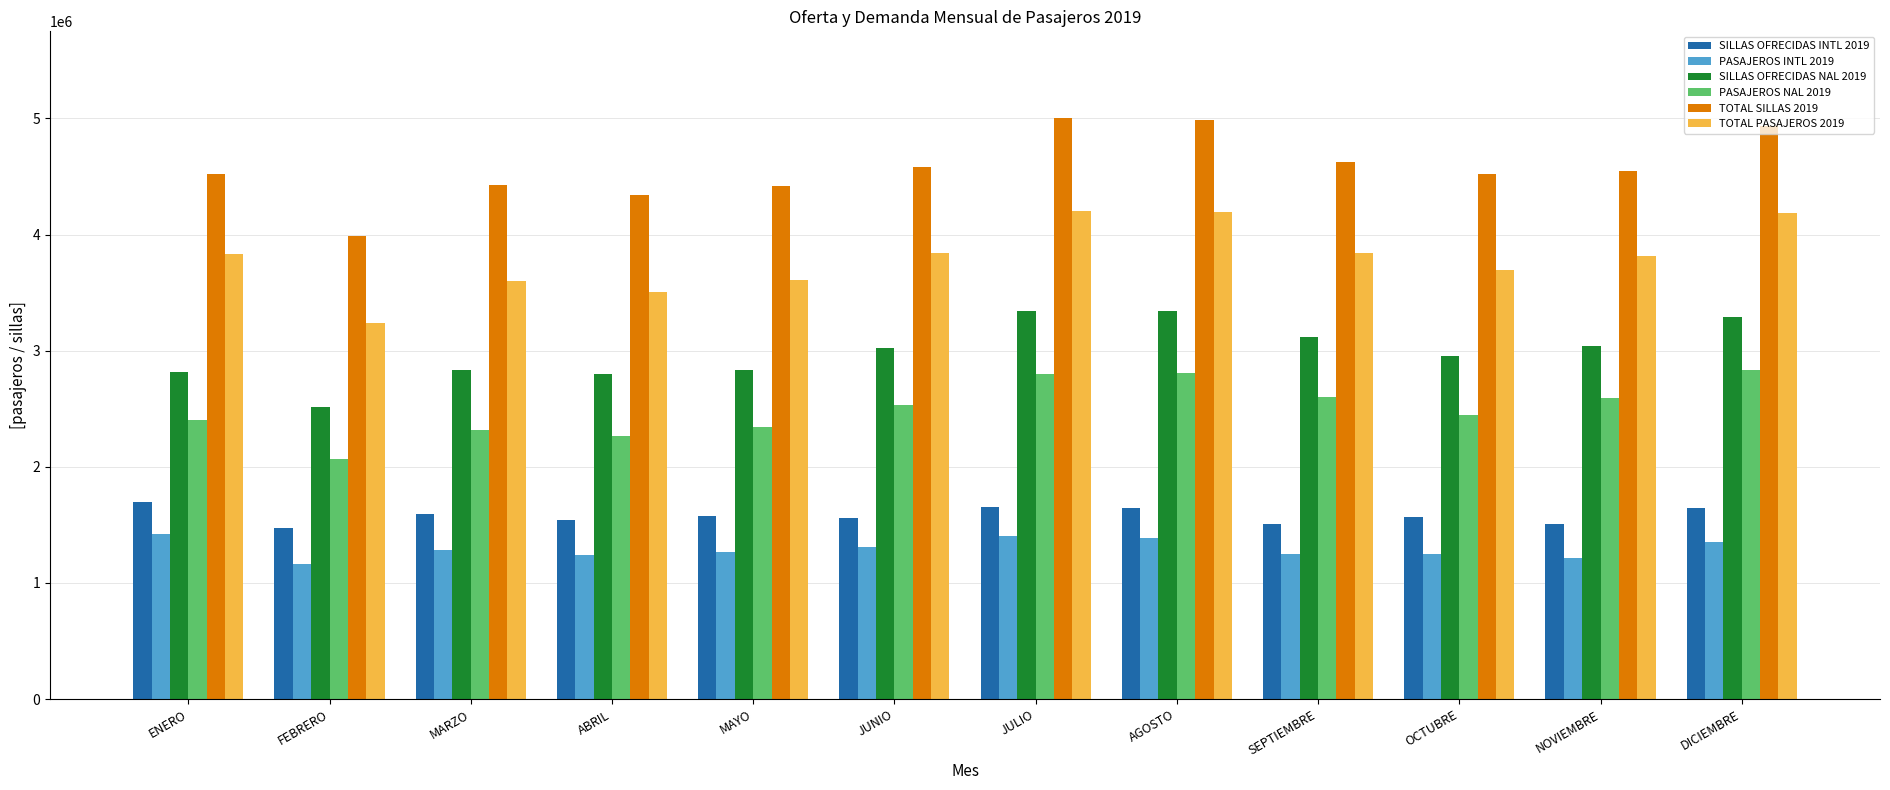

List the series in order of their peak value, lowest first.

PASAJEROS INTL 2019, SILLAS OFRECIDAS INTL 2019, PASAJEROS NAL 2019, SILLAS OFRECIDAS NAL 2019, TOTAL PASAJEROS 2019, TOTAL SILLAS 2019